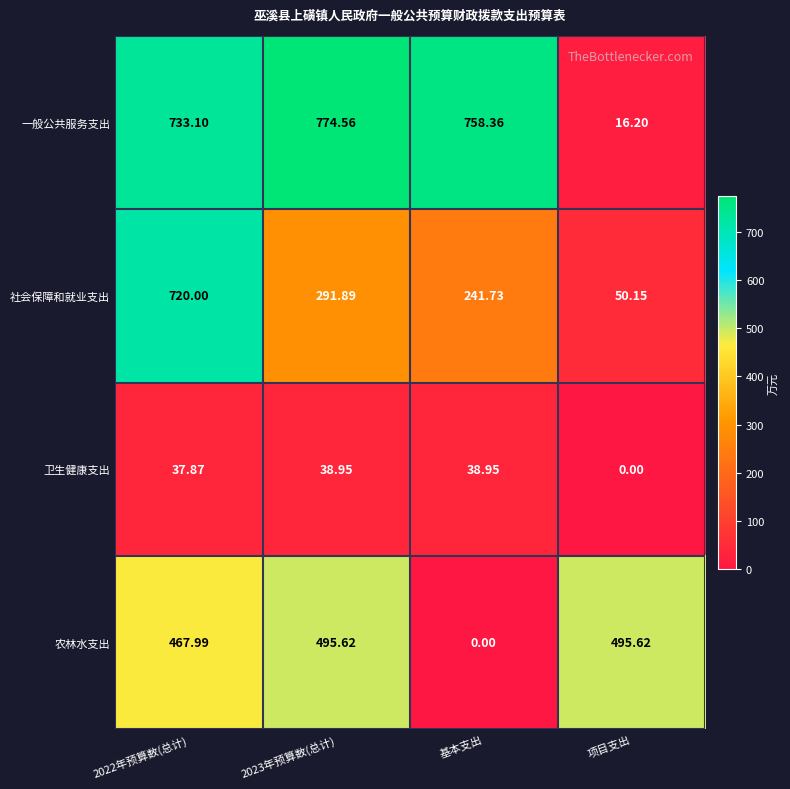

At which label does 一般公共服务支出 reach its minimum?

项目支出